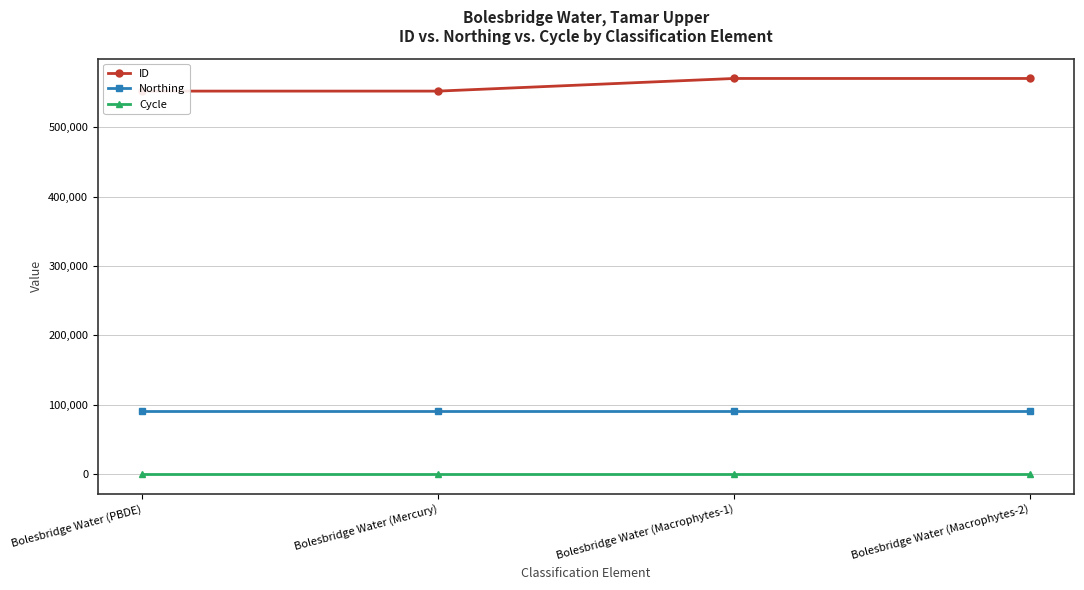

The value of Northing at Bolesbridge Water (Macrophytes-2) is 118967. True or false?

False